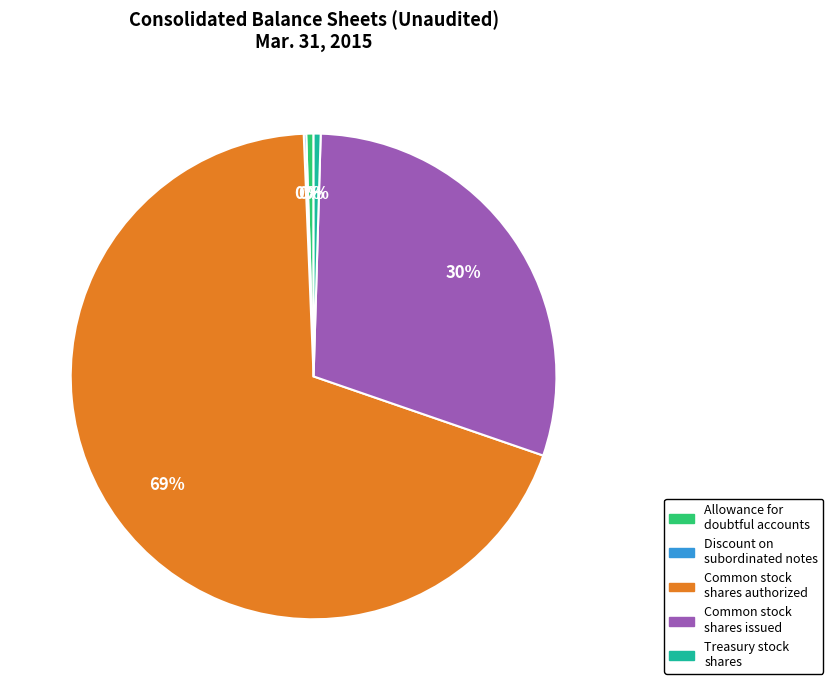

Between Allowance for doubtful accounts and Common stock shares issued, which is larger?

Common stock shares issued